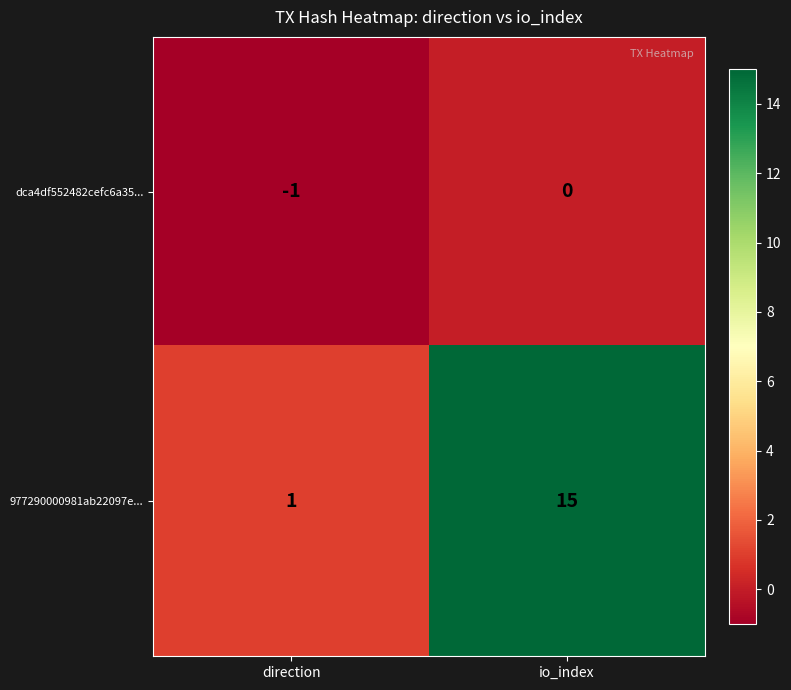

Reading left to right, what are all the values shown in this chart?

dca4df552482cefc6a35...: direction=-1	io_index=0
977290000981ab22097e...: direction=1	io_index=15